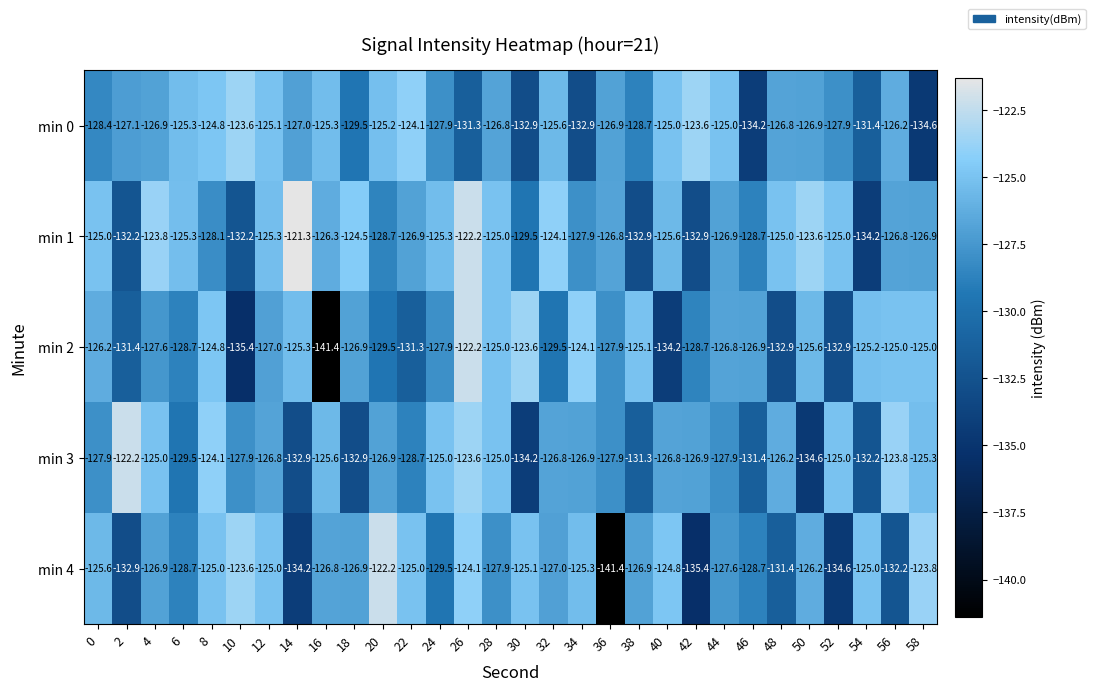

Which series has the largest total across all categories?

min 1